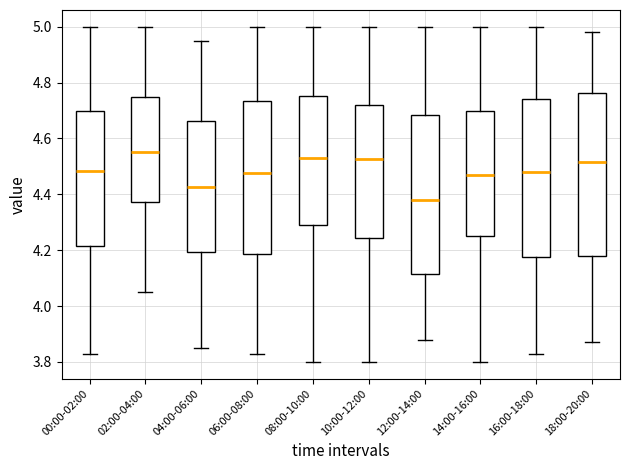

Reading left to right, transcribe this box plot: for each box, give where its median line is, the range the box spans, and where its two whiskers end, as read against the y-axis. The values are not printed on the chart, so give them approximately, as read against the axis.

00:00-02:00: median 4.48, box 4.22 to 4.70, whiskers 3.84 to 5.00
02:00-04:00: median 4.56, box 4.38 to 4.76, whiskers 4.06 to 5.00
04:00-06:00: median 4.42, box 4.20 to 4.66, whiskers 3.86 to 4.96
06:00-08:00: median 4.48, box 4.18 to 4.74, whiskers 3.84 to 5.00
08:00-10:00: median 4.54, box 4.30 to 4.76, whiskers 3.80 to 5.00
10:00-12:00: median 4.52, box 4.24 to 4.72, whiskers 3.80 to 5.00
12:00-14:00: median 4.38, box 4.12 to 4.68, whiskers 3.88 to 5.00
14:00-16:00: median 4.48, box 4.26 to 4.70, whiskers 3.80 to 5.00
16:00-18:00: median 4.48, box 4.18 to 4.74, whiskers 3.84 to 5.00
18:00-20:00: median 4.52, box 4.18 to 4.76, whiskers 3.88 to 4.98